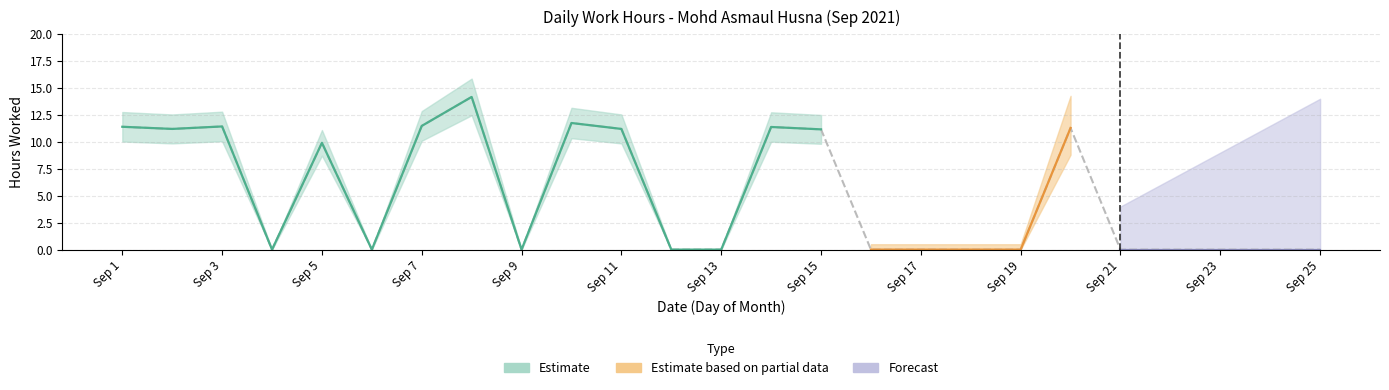

Is it true that the value at Sep 5 is 3.2?

False